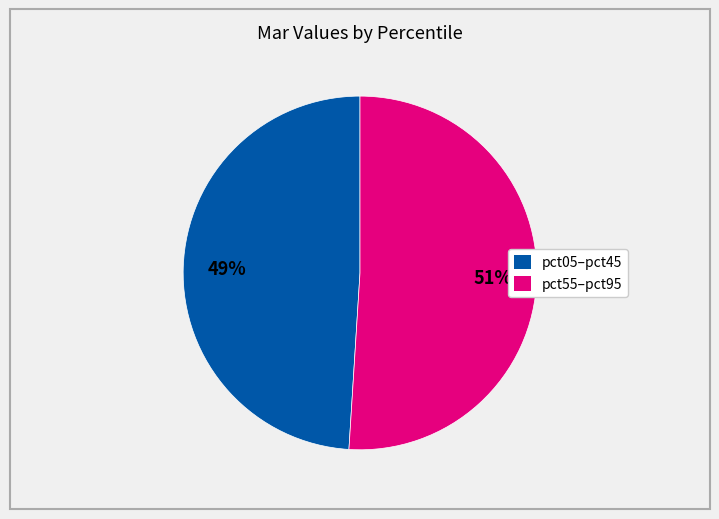

To the nearest percent, what is the difference between the largest and smallest slice percentages?

2%